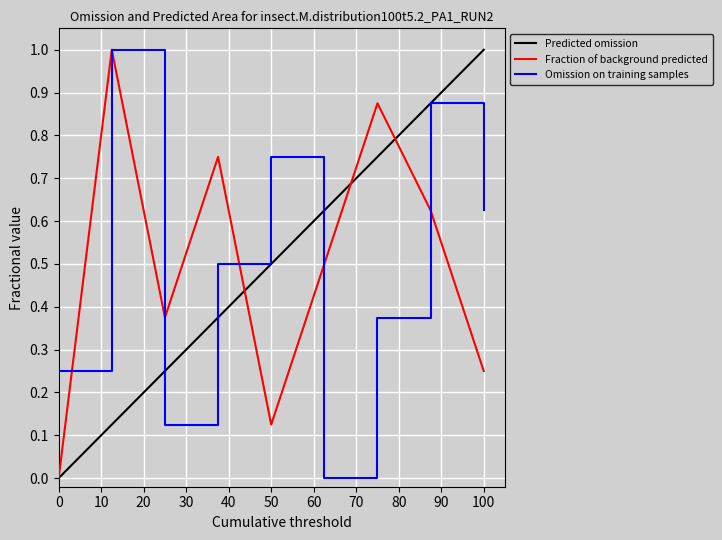

What is the sum of all Omission on training samples values?

4.5